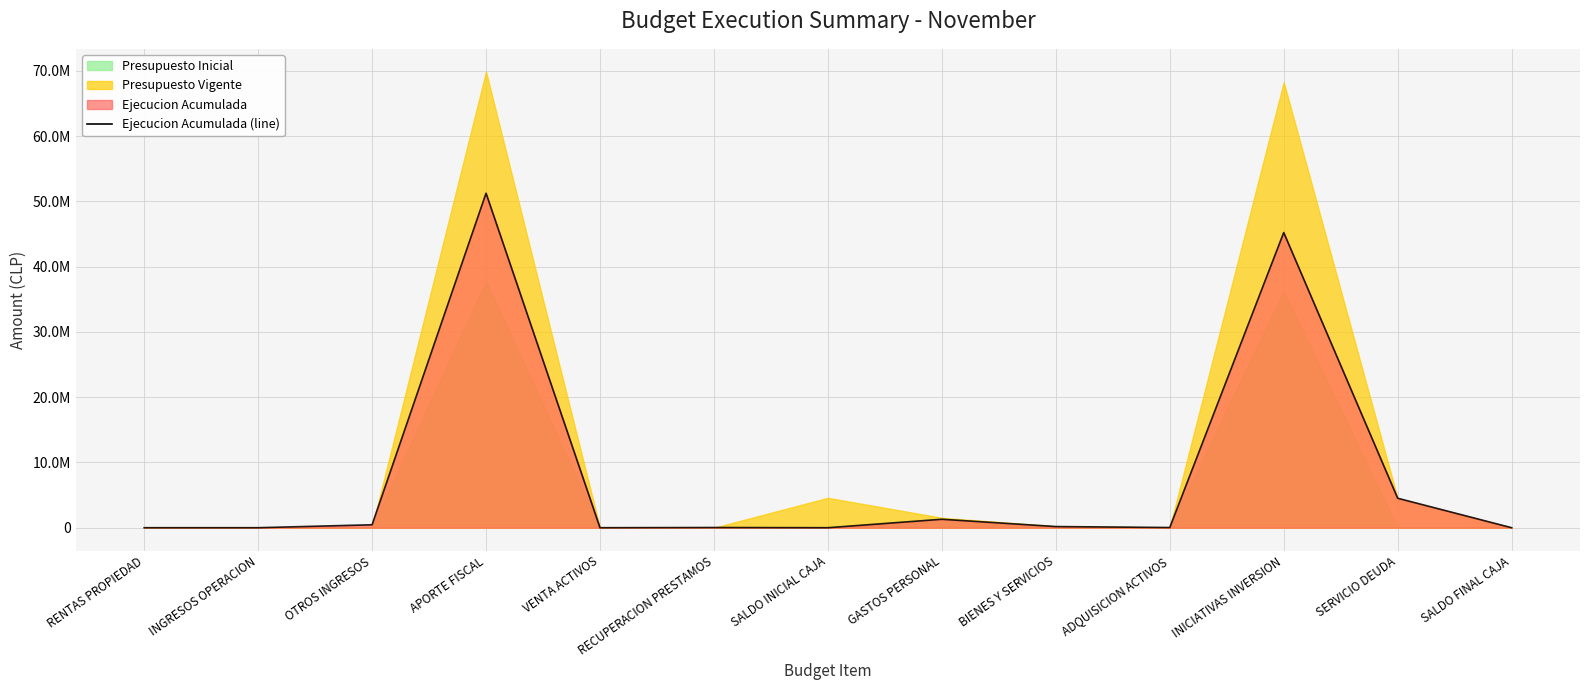

Which has a higher value, SERVICIO DEUDA or VENTA ACTIVOS?

SERVICIO DEUDA